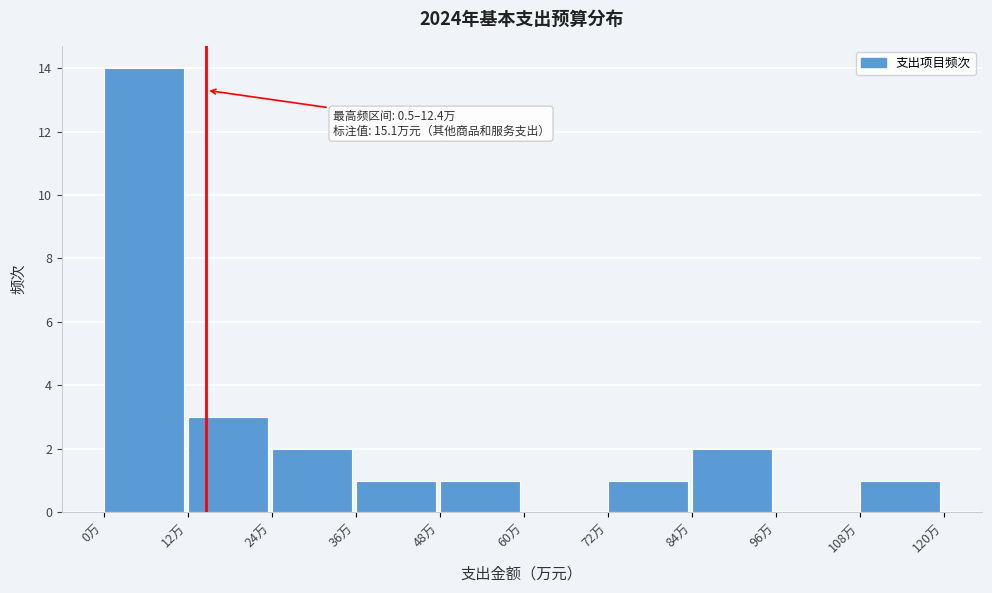

Over which range of the x-axis is the bar tallest?

0 to 12